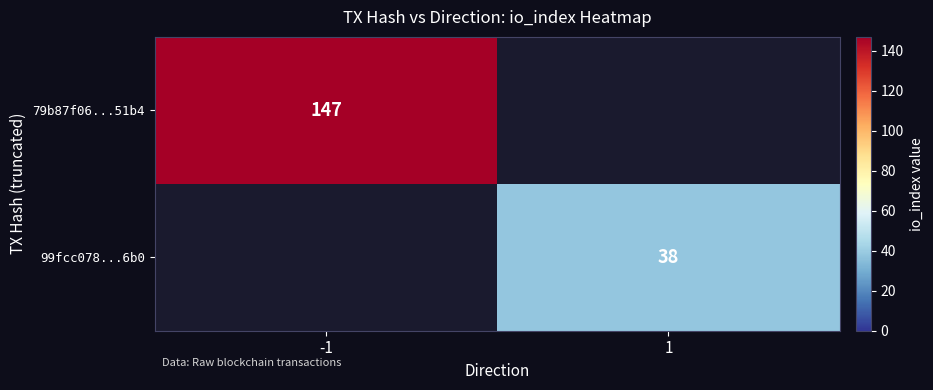

The 79b87f06...51b4 series shows 99 at -1. True or false?

False